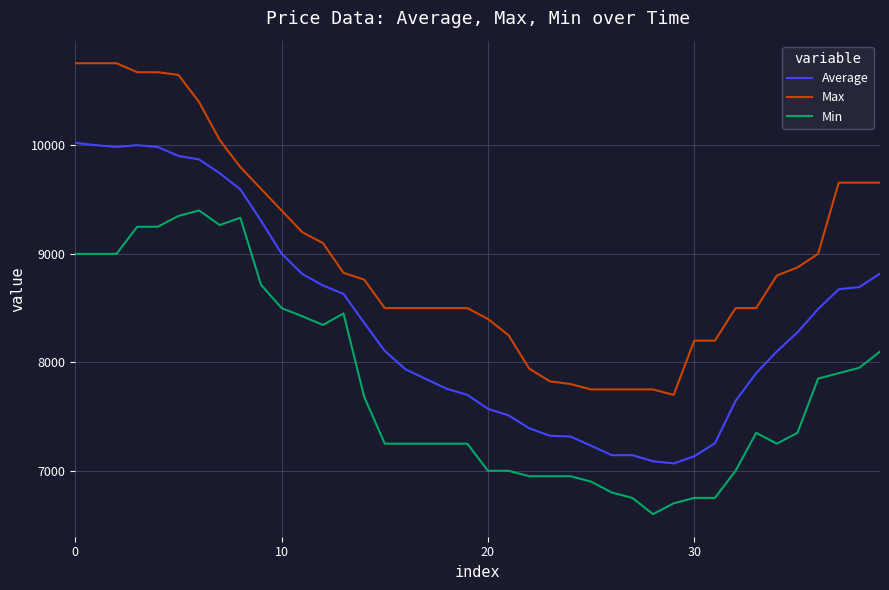

Which series has the largest total across all categories?

Max